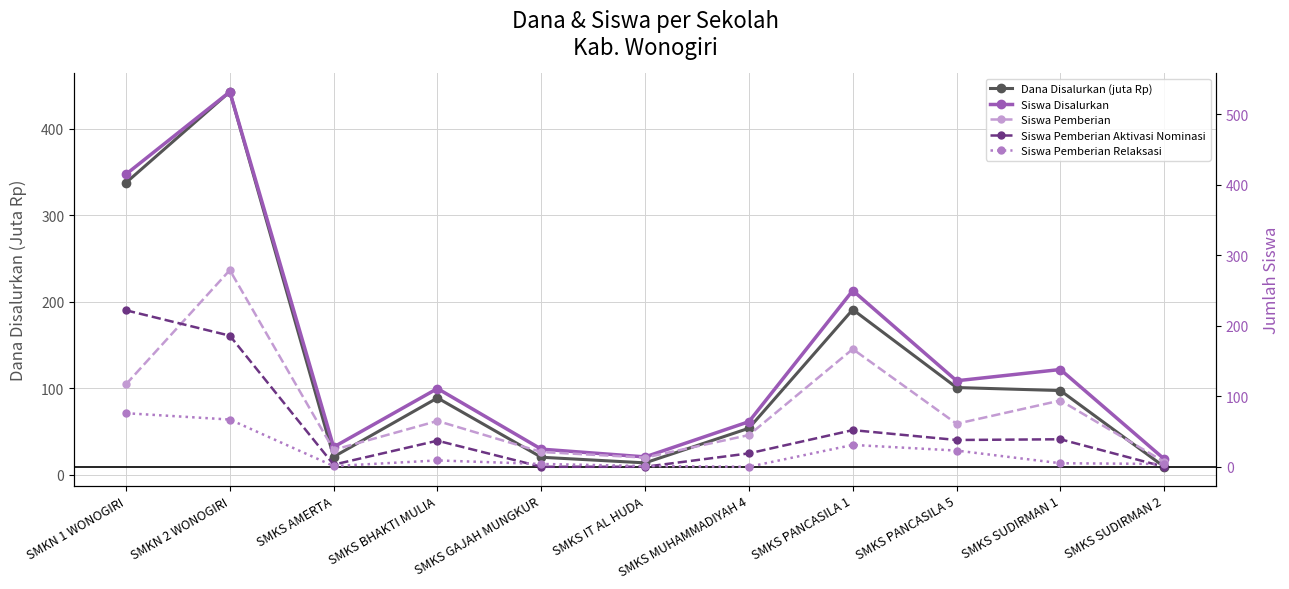

At which category is the sum across all series the highest?

SMKN 2 WONOGIRI